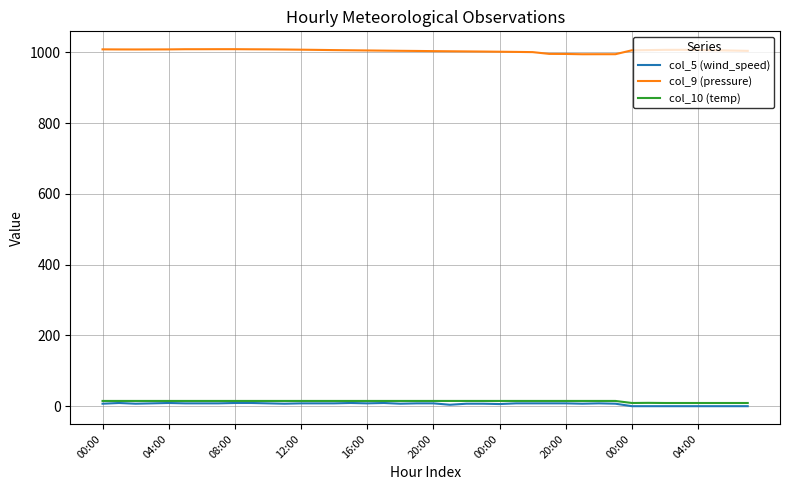

Does the chart have visible grid lines?

Yes